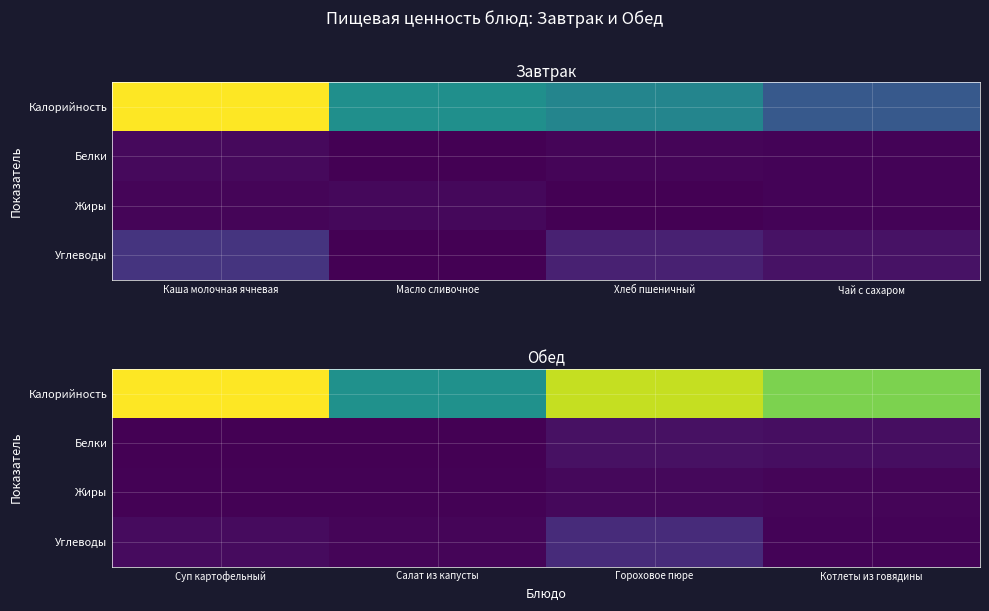

The value of Белки at Гороховое пюре is 17.3. True or false?

True